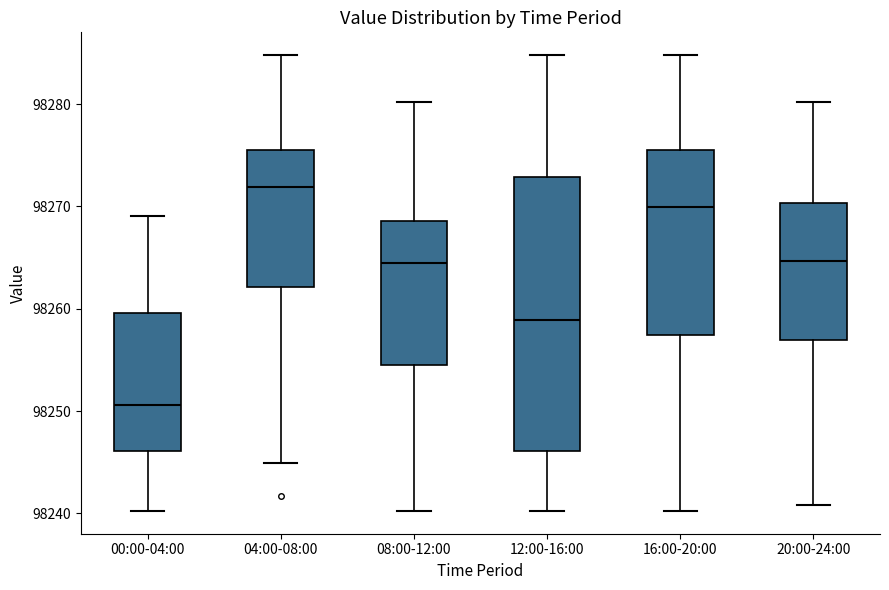

Comparing the boxes themselves (not the whiskers), which one is the tallest?

12:00-16:00